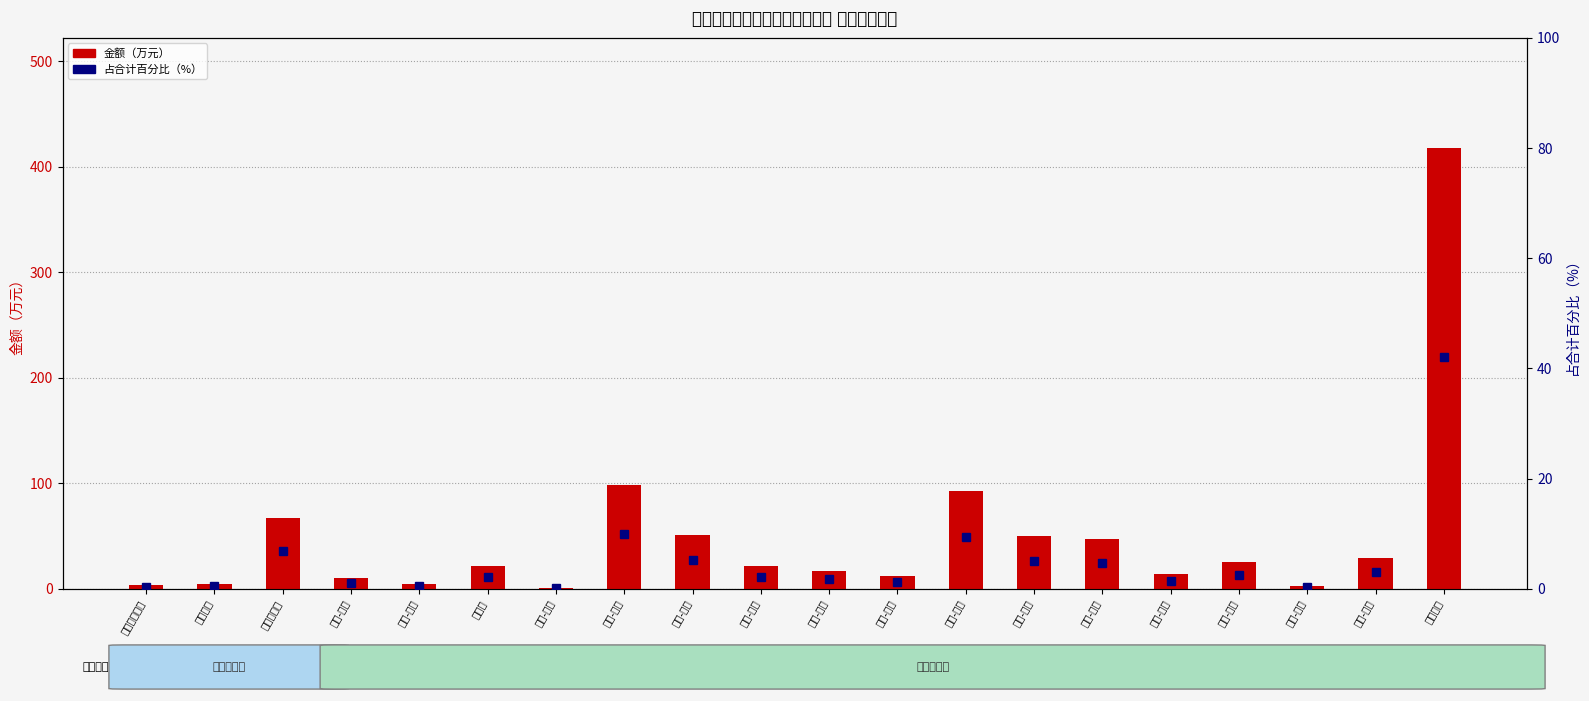

Which label corresponds to the smallest value in the chart?

装备-房屋